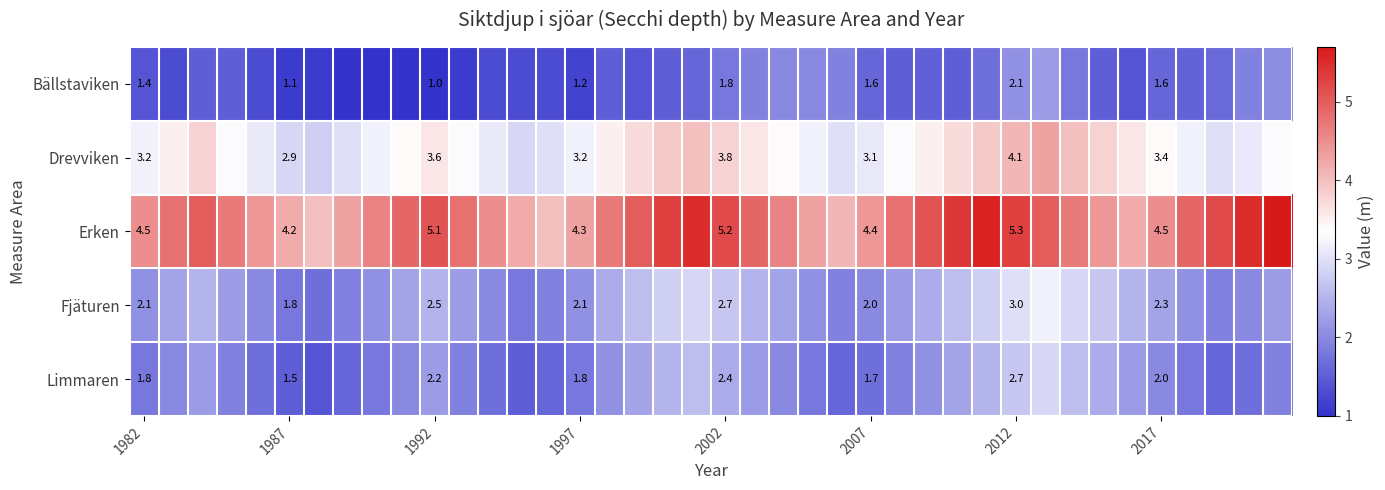

What is the spread (max minus min) of values at 16?

3.2